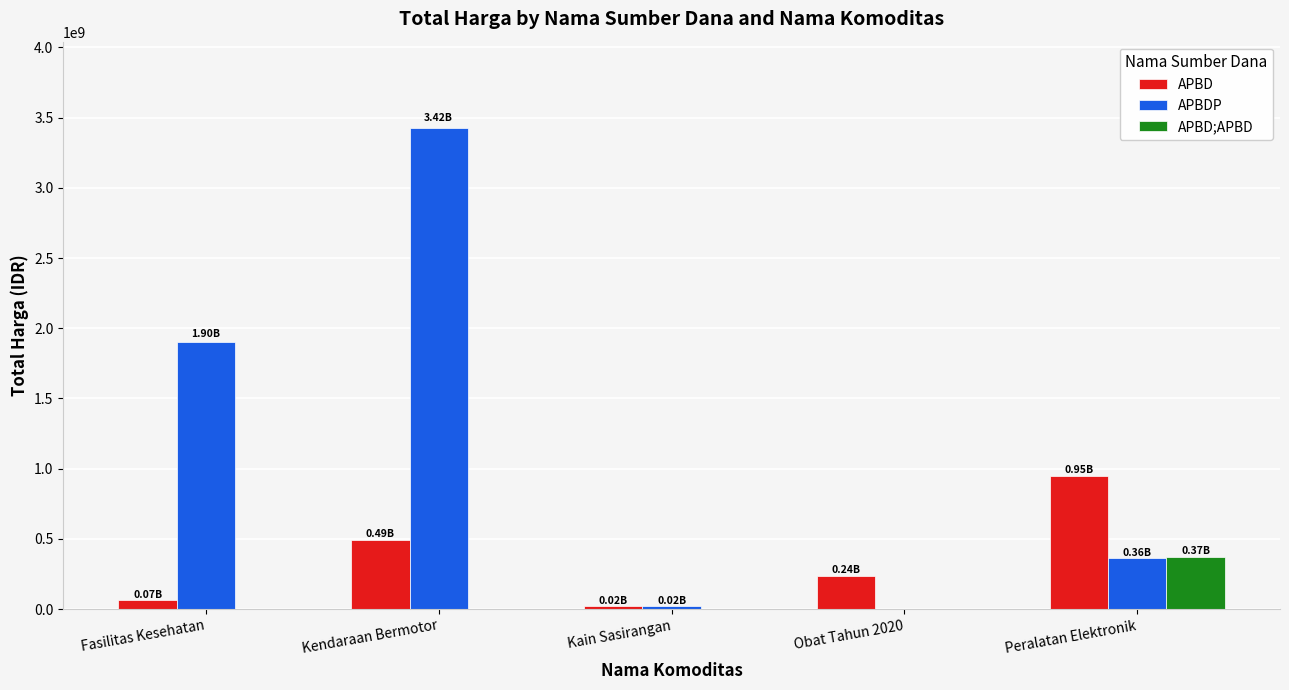

Reading right to left, extract all data points from this chart.

APBD: Peralatan Elektronik=948767000	Obat Tahun 2020=237143710	Kain Sasirangan=18900000	Kendaraan Bermotor=493000000	Fasilitas Kesehatan=66441200
APBDP: Peralatan Elektronik=362103800	Obat Tahun 2020=0	Kain Sasirangan=19175000	Kendaraan Bermotor=3424562000	Fasilitas Kesehatan=1903197940
APBD;APBD: Peralatan Elektronik=373404000	Obat Tahun 2020=0	Kain Sasirangan=0	Kendaraan Bermotor=0	Fasilitas Kesehatan=0